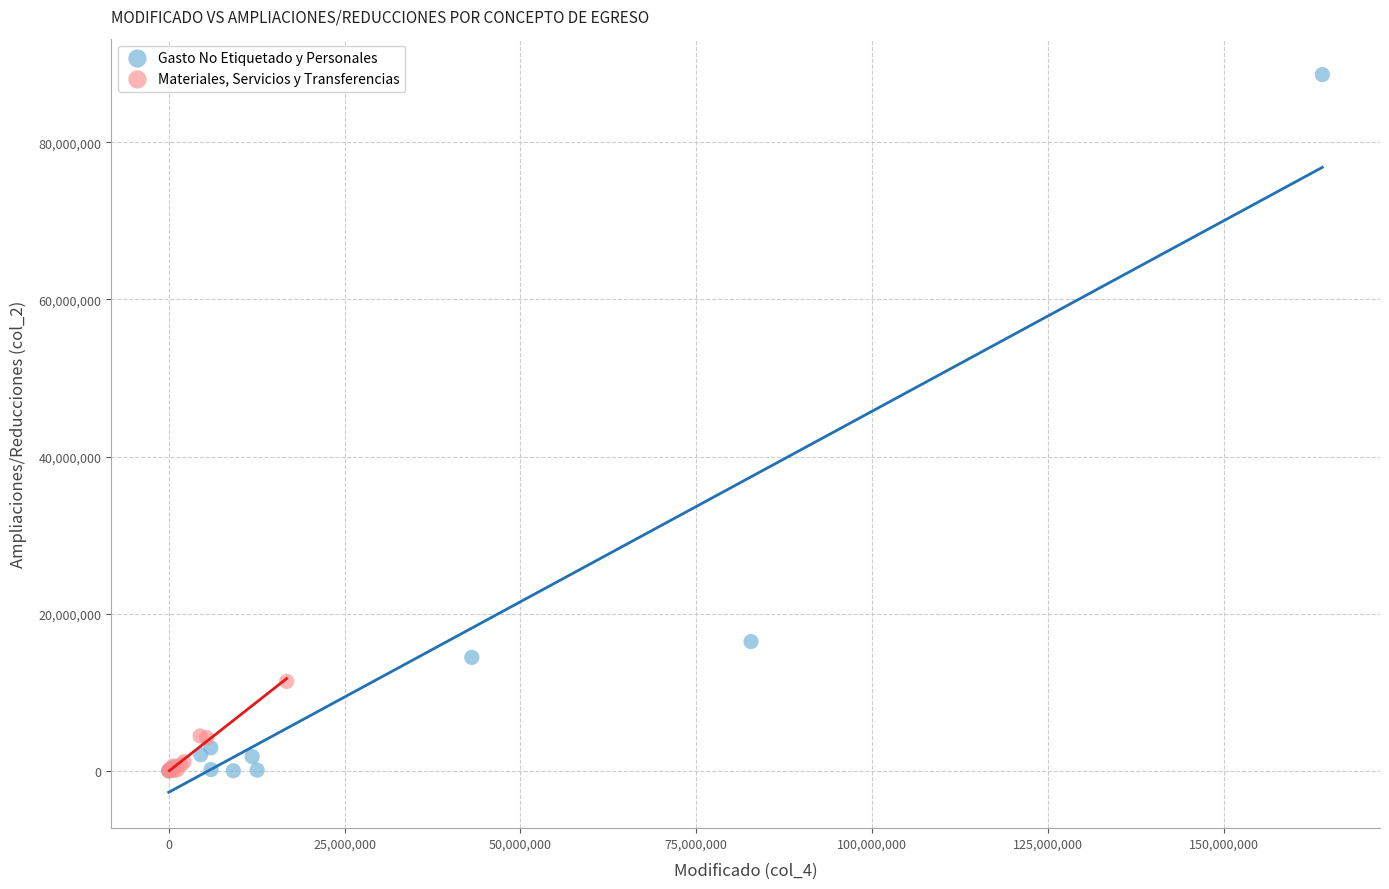

What are all the series names shown in the legend?

Gasto No Etiquetado y Personales, Materiales, Servicios y Transferencias